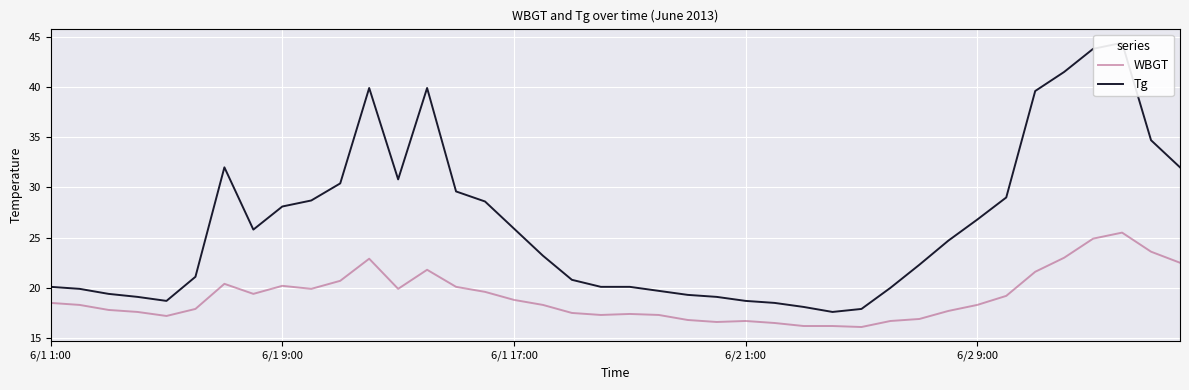

What position from the right is 5?

35